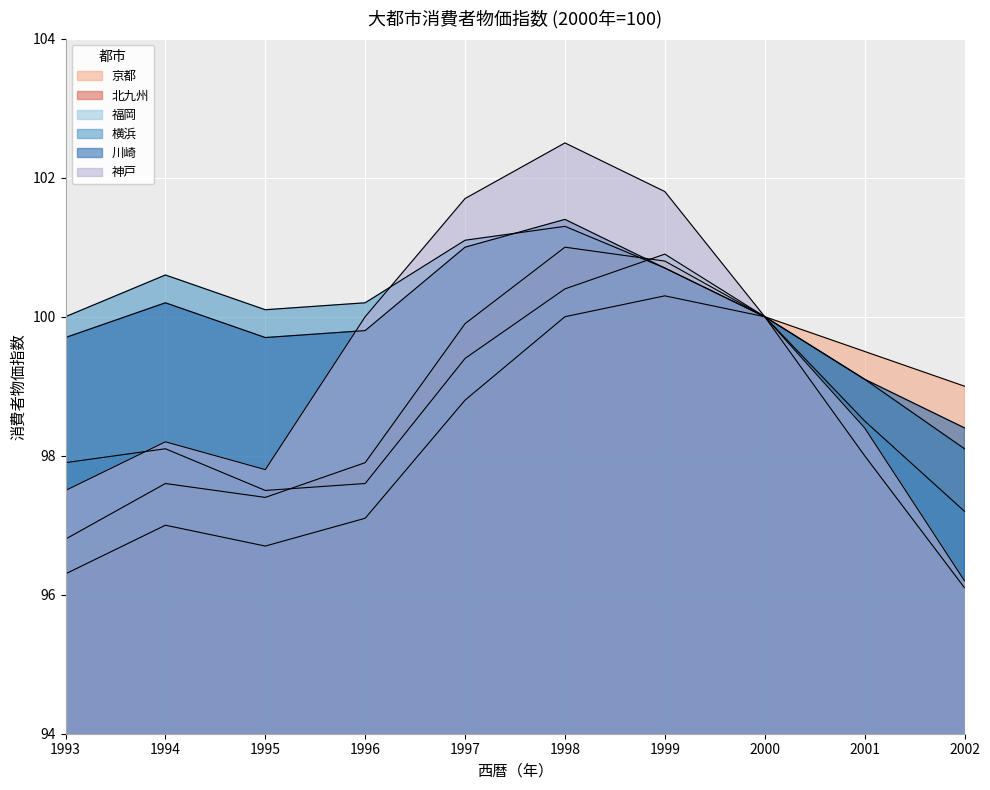

The value of 京都 at 1997 is 99.9. True or false?

True